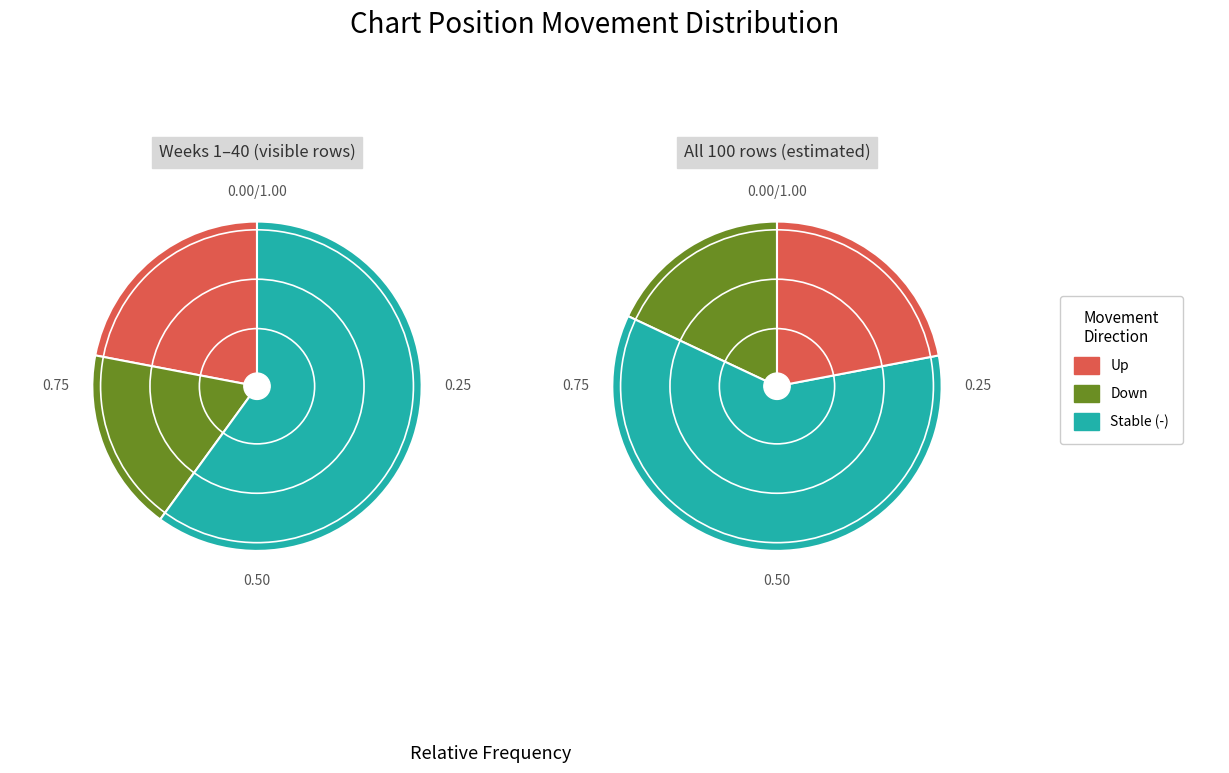

To the nearest percent, what is the difference between the largest and smallest slice percentages?

42%